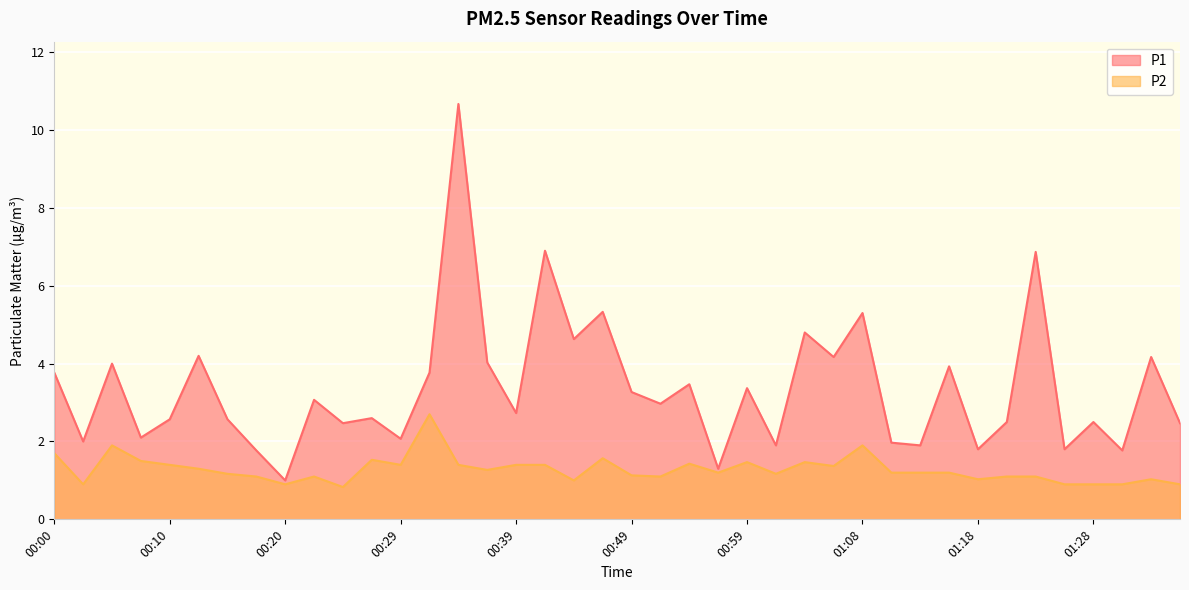

How many interior local valleys does the P2 series have?

11